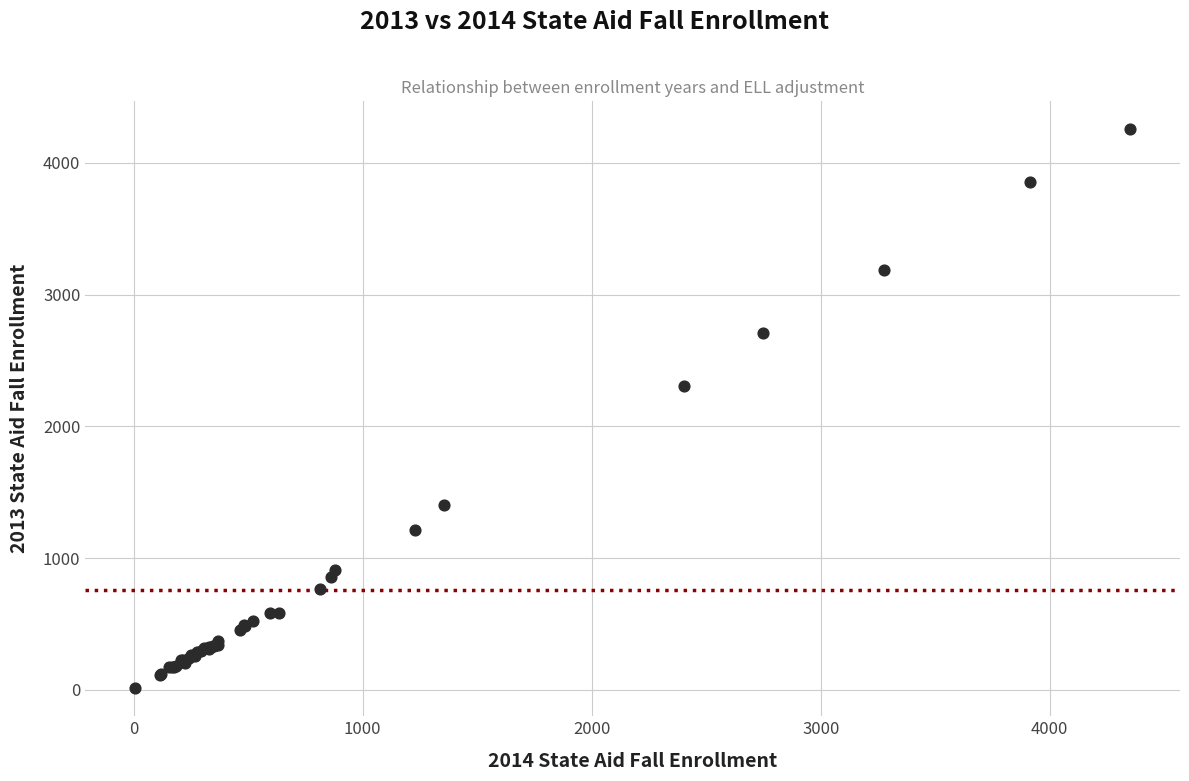

What Y value in the scatter plot is closest to 2133?

2304.5